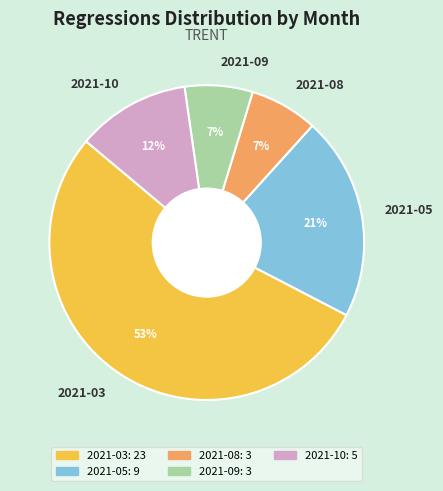

What is the majority slice?

2021-03